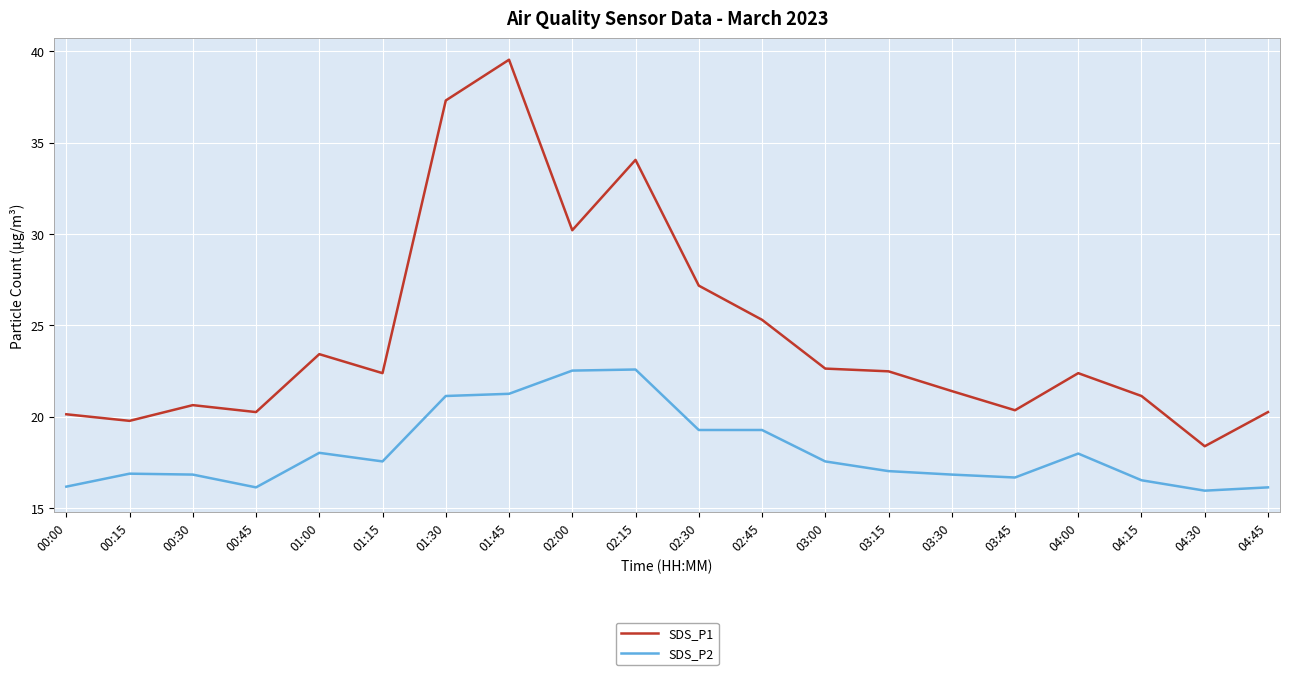

Is the value of SDS_P1 at 04:00 greater than the value of SDS_P2 at 03:45?

Yes